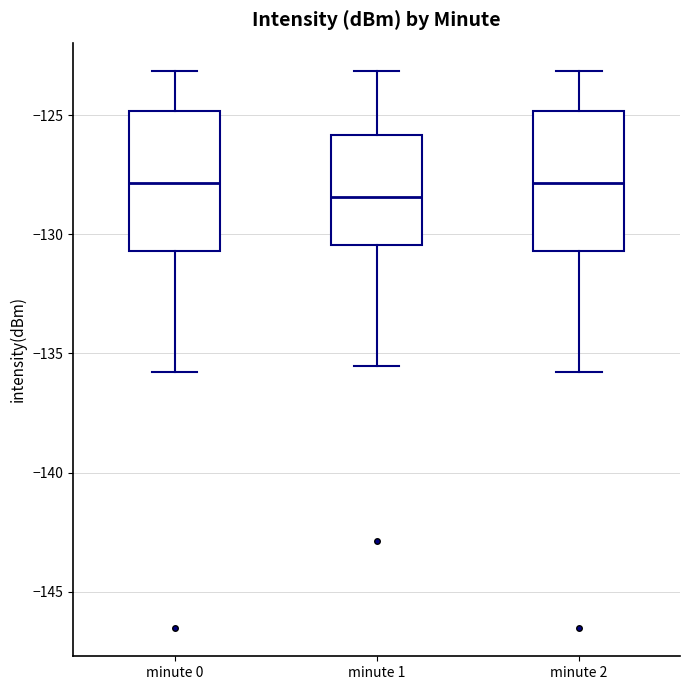

Reading left to right, read every box against the y-axis: the position of its median line, the range the box covers, and the ends of its whiskers. The values are not printed on the chart, so give them approximately, as read against the axis.

minute 0: median -128.0, box -130.5 to -125.0, whiskers -136.0 to -123.0
minute 1: median -128.5, box -130.5 to -126.0, whiskers -135.5 to -123.0
minute 2: median -128.0, box -130.5 to -125.0, whiskers -136.0 to -123.0